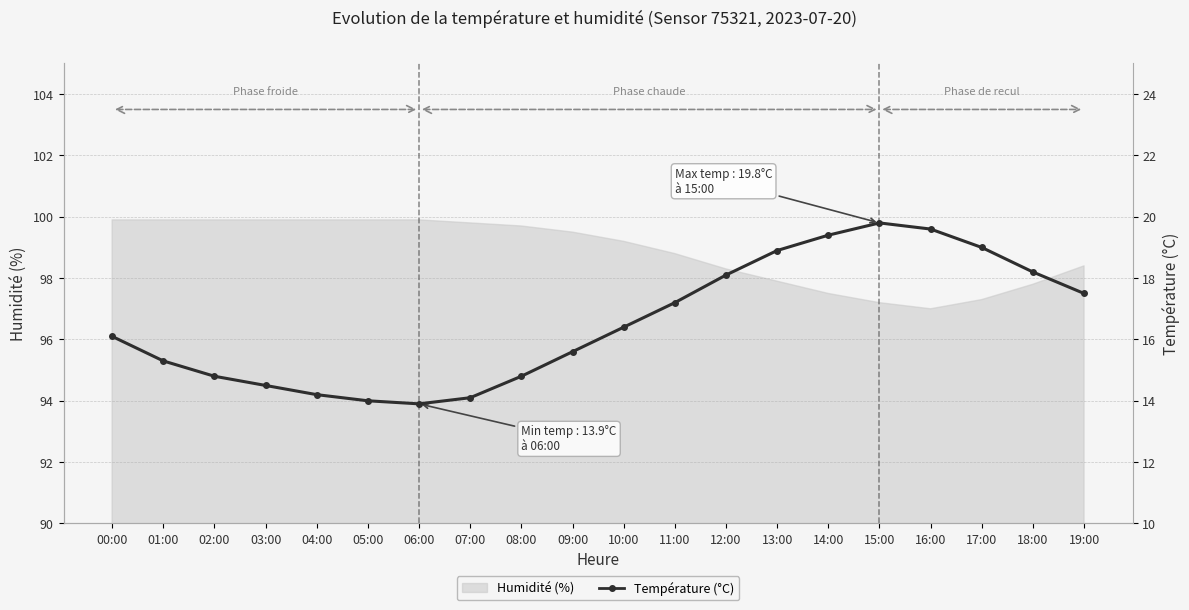

Reading left to right, what are all the values shown in this chart?

16.1	15.3	14.8	14.5	14.2	14.0	13.9	14.1	14.8	15.6	16.4	17.2	18.1	18.9	19.4	19.8	19.6	19.0	18.2	17.5